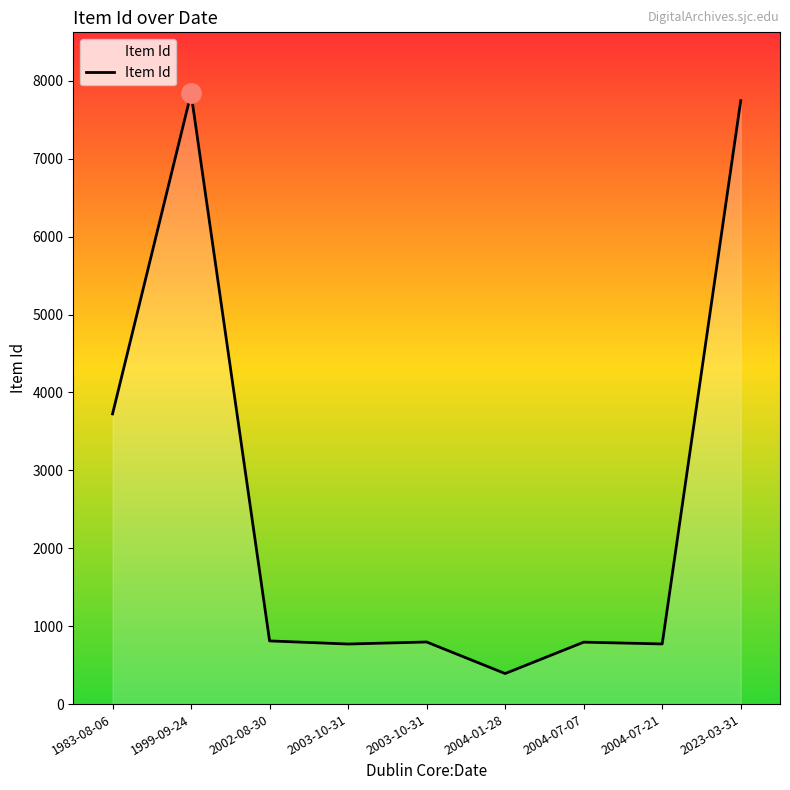

At which label is the value closest to 4115?

1983-08-06